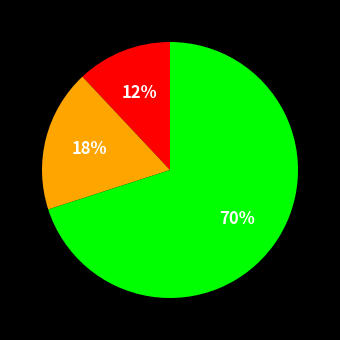

Is there any slice that represents more than half of the pie?

Yes